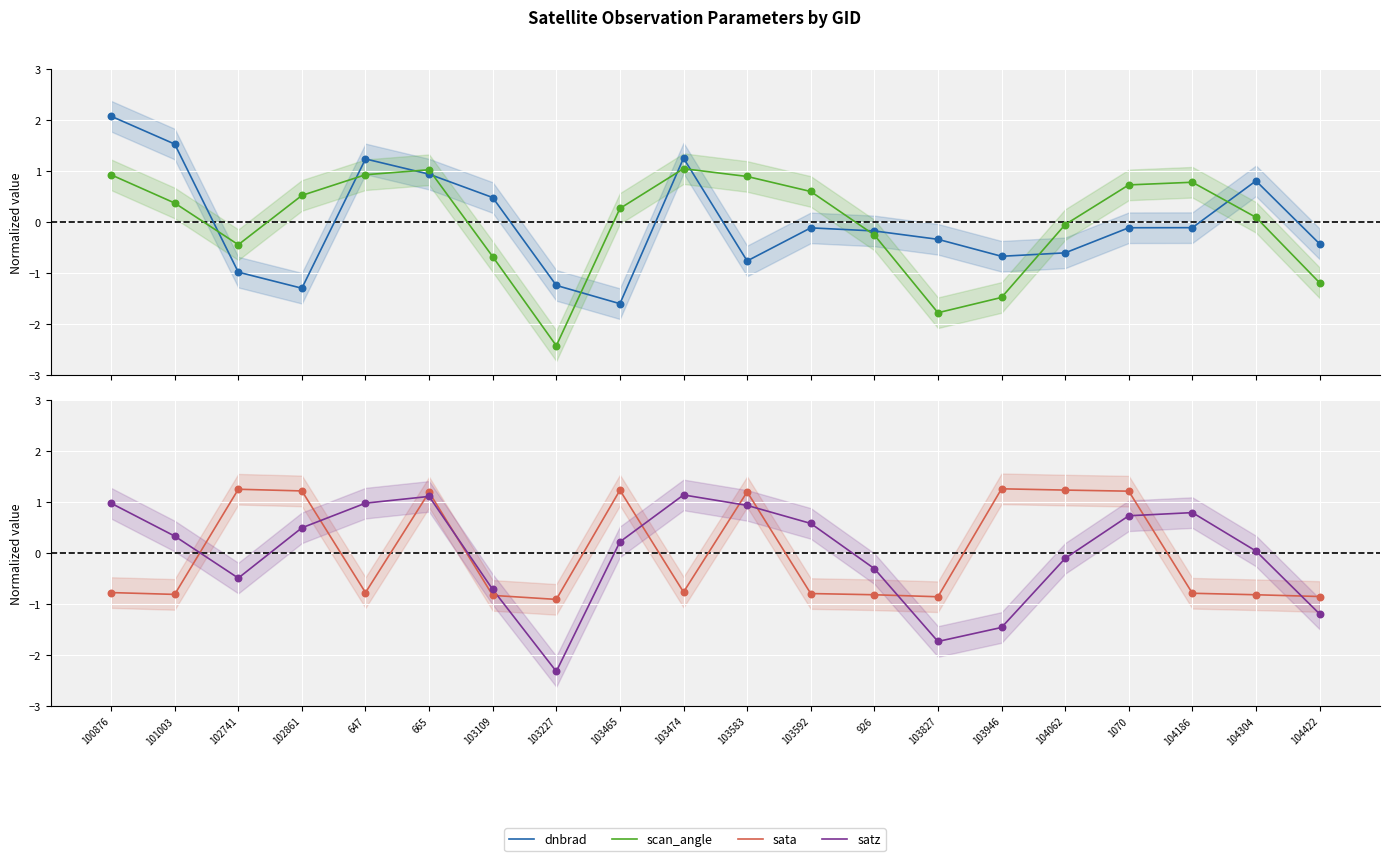

Which series has the largest total across all categories?

satz